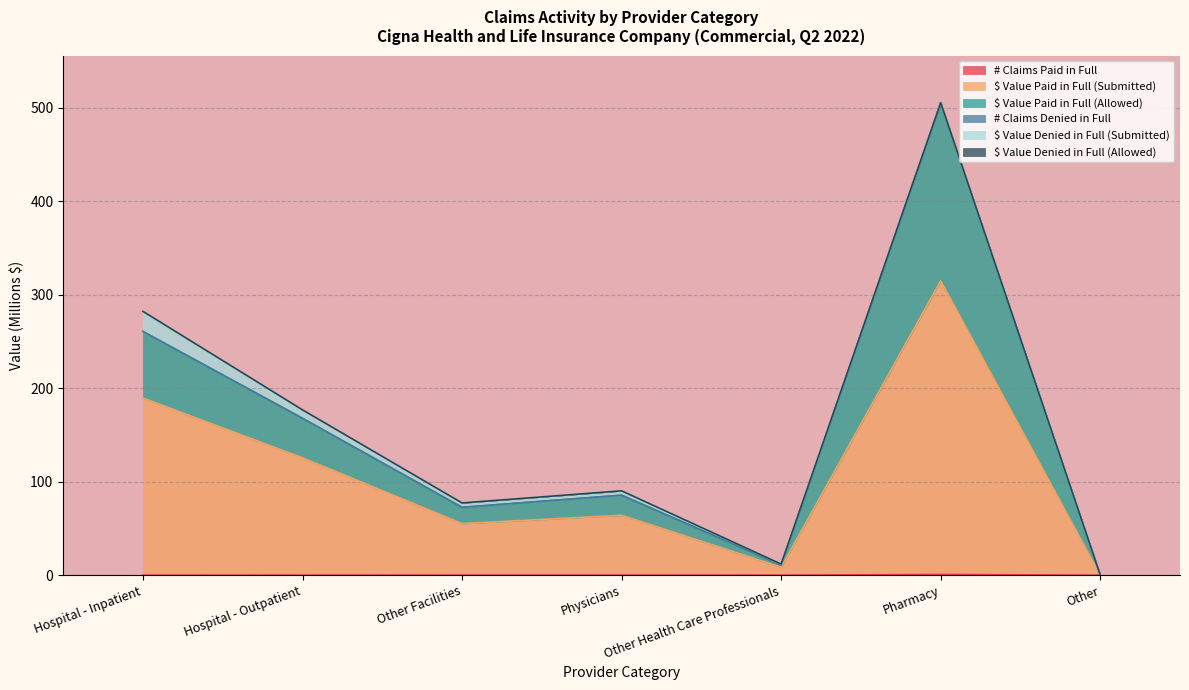

True or false: $ Value Paid in Full (Allowed) and $ Value Paid in Full (Submitted) cross at least once.

False